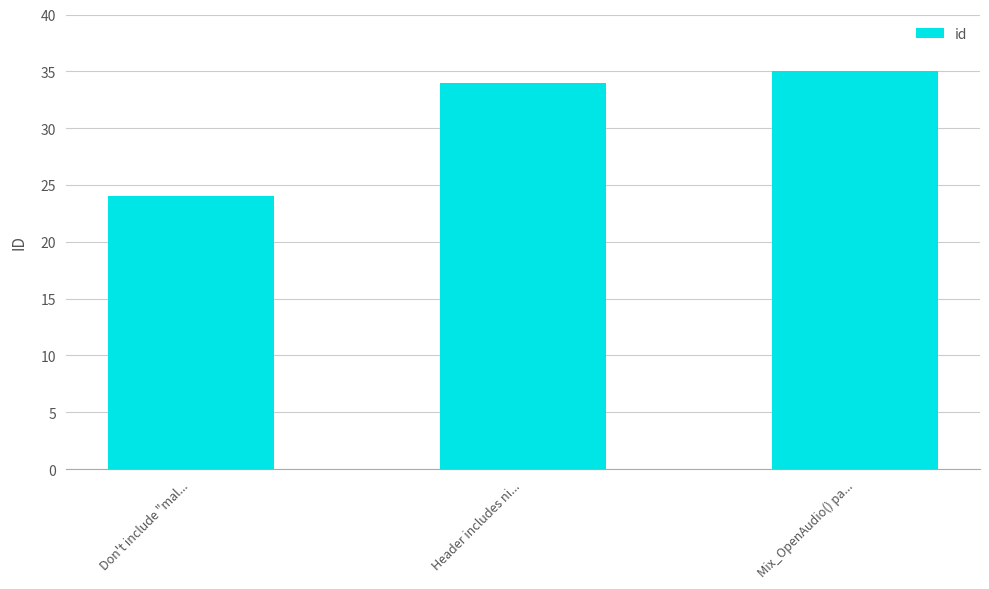

Reading left to right, list all the values displayed in this chart.

Don't include "mal...=24	Header includes ni...=34	Mix_OpenAudio() pa...=35